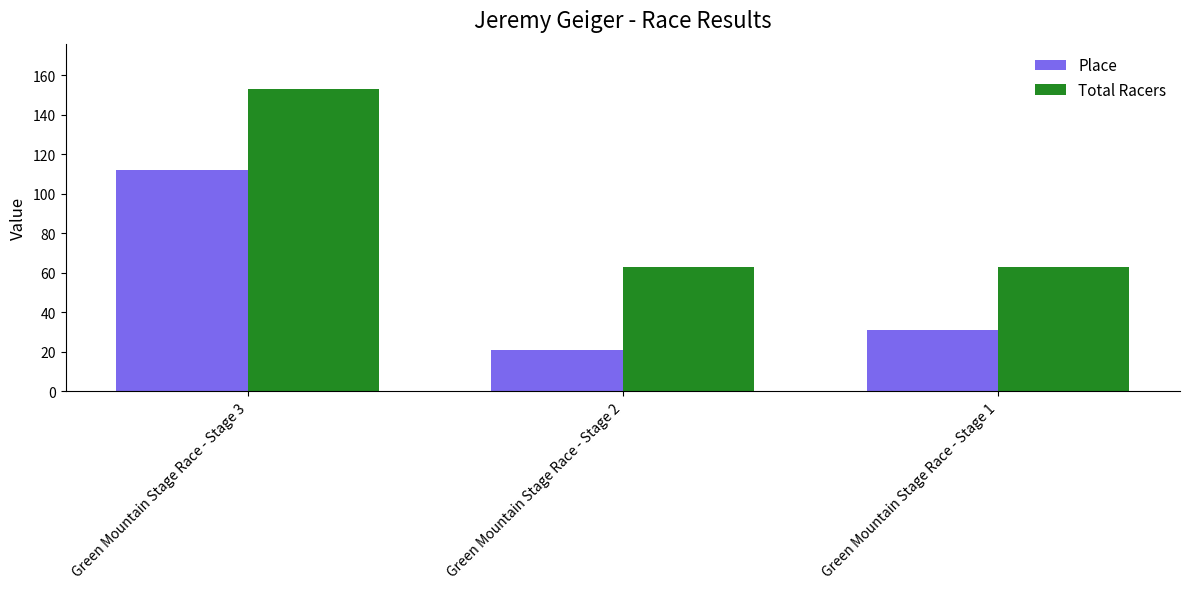

Does the chart contain any negative values?

No